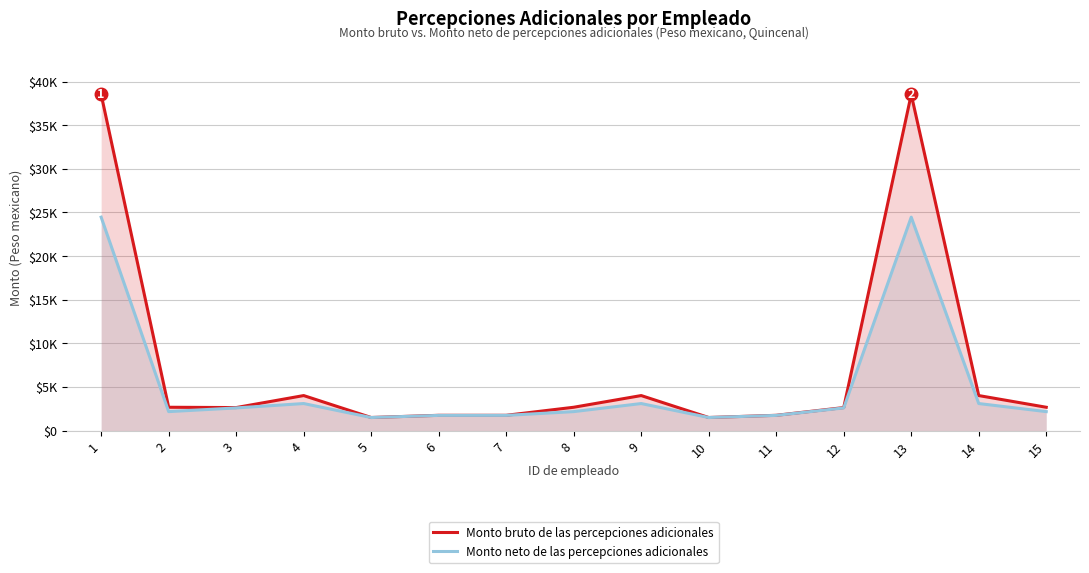

The Monto neto de las percepciones adicionales series shows 1268.4 at 14. True or false?

False